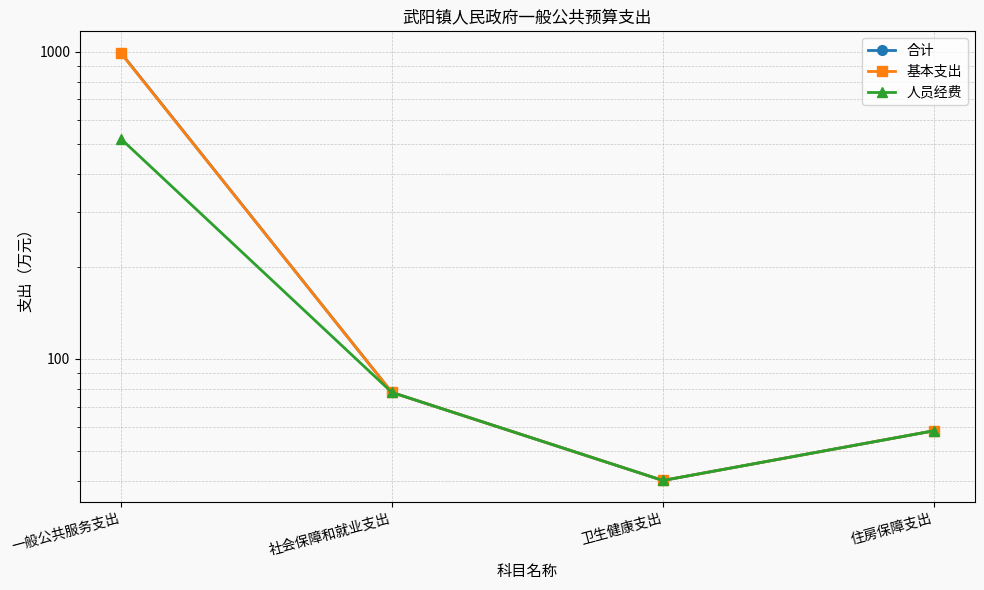

What is the sum of all 合计 values?

1170.5